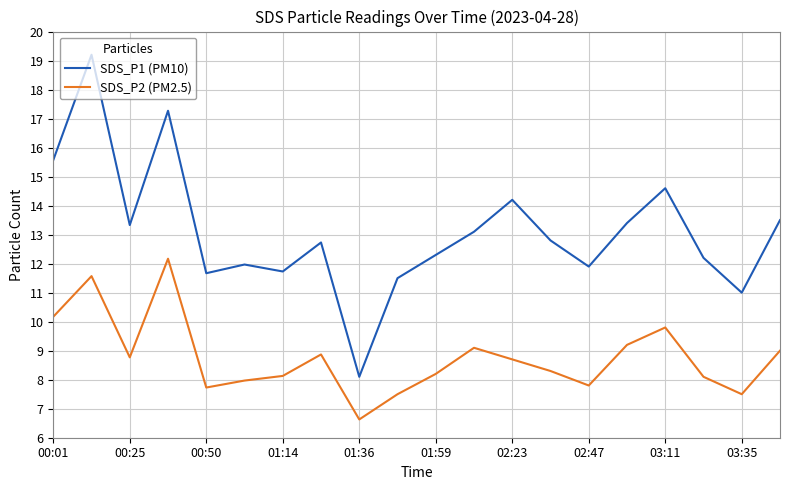

What is the difference between the second highest and minimum values in the SDS_P2 (PM2.5) series?

4.9